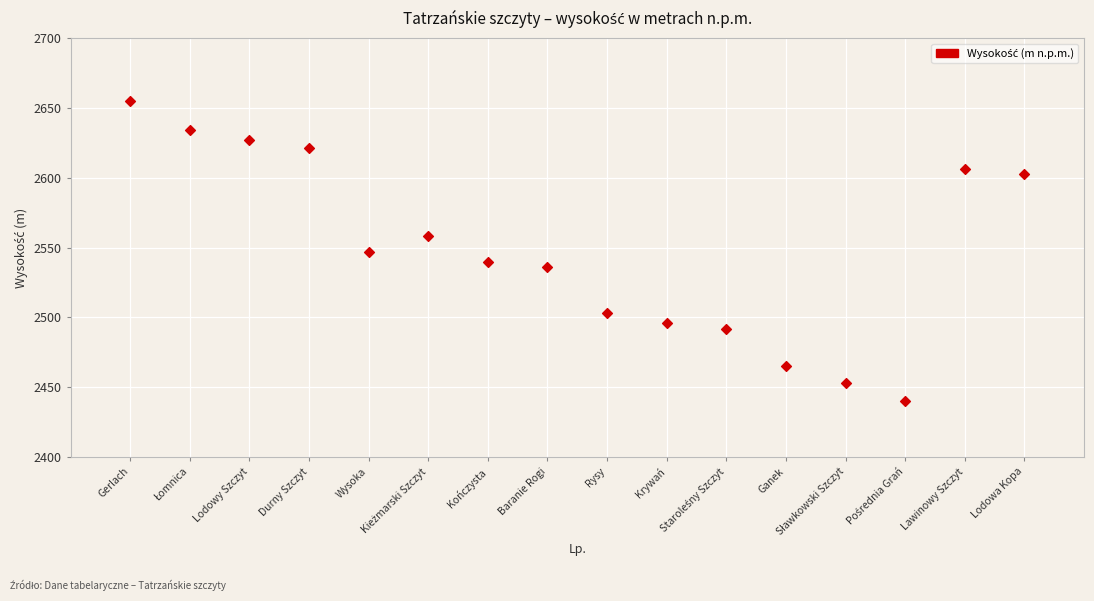

What is the range of Y values (max minus min)?

215